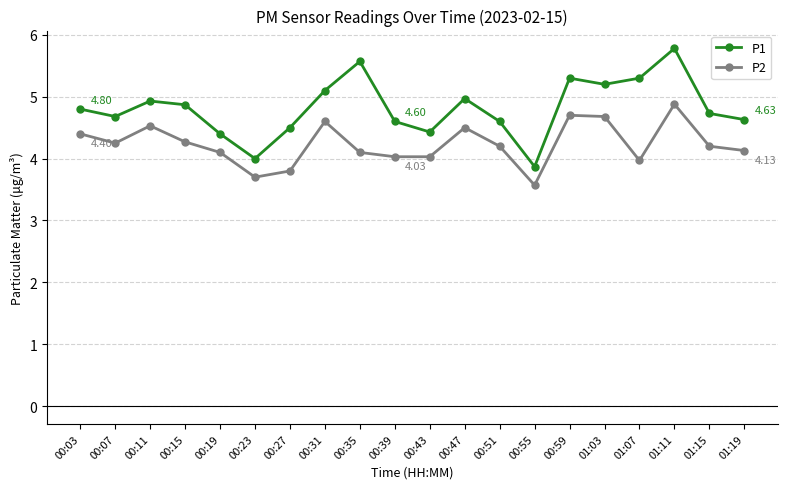

What position from the left is 00:39?

10